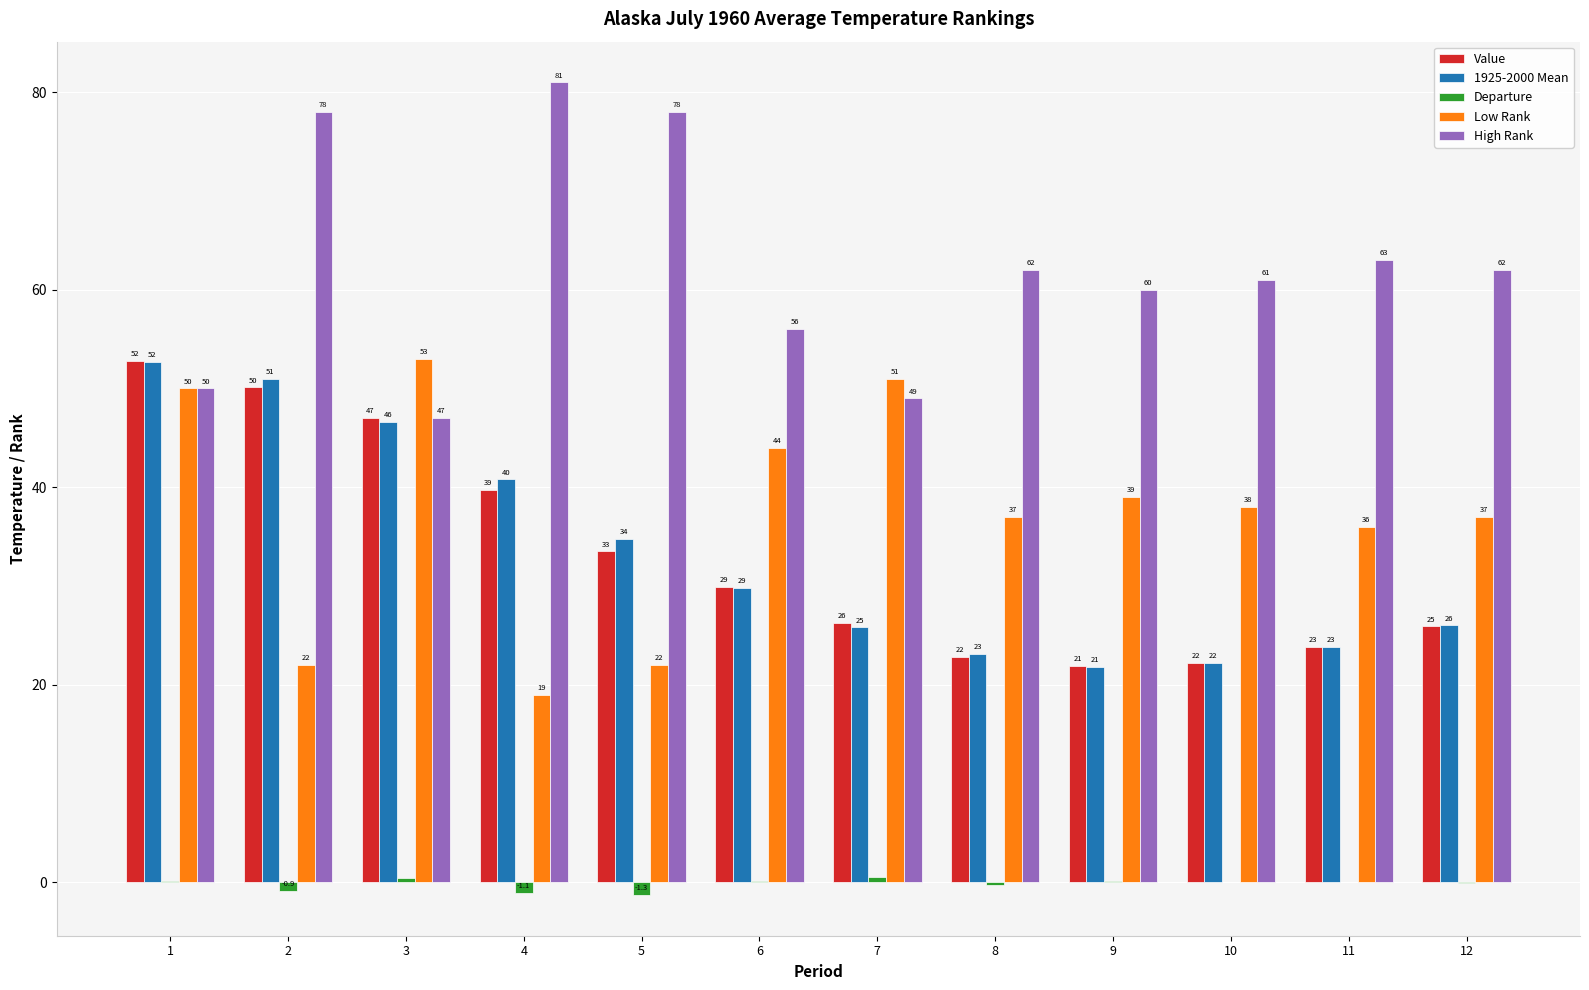

Reading right to left, list all the values displayed in this chart.

Value: 25.9	23.8	22.2	21.9	22.8	26.3	29.9	33.5	39.7	47.0	50.1	52.8
1925-2000 Mean: 26.0	23.8	22.2	21.8	23.1	25.8	29.8	34.8	40.8	46.6	51.0	52.7
Departure: -0.1	0.0	0.0	0.1	-0.3	0.5	0.1	-1.3	-1.1	0.4	-0.9	0.1
Low Rank: 37.0	36.0	38.0	39.0	37.0	51.0	44.0	22.0	19.0	53.0	22.0	50.0
High Rank: 62.0	63.0	61.0	60.0	62.0	49.0	56.0	78.0	81.0	47.0	78.0	50.0